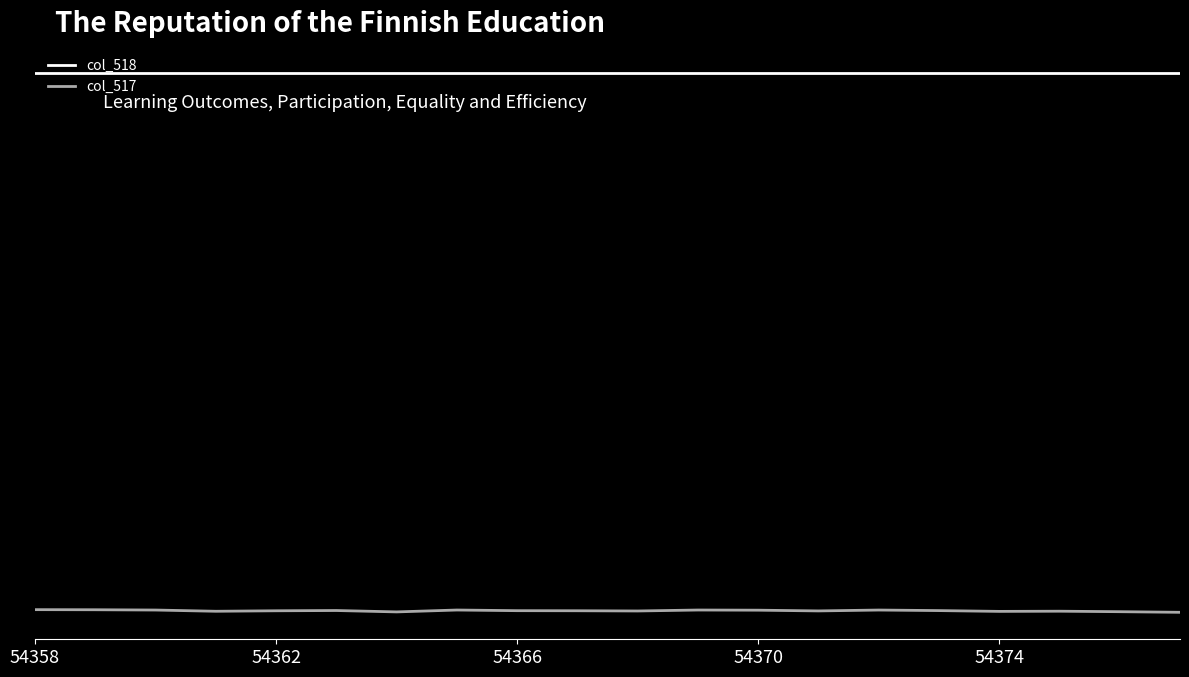

True or false: col_518 and col_517 intersect in this chart.

False